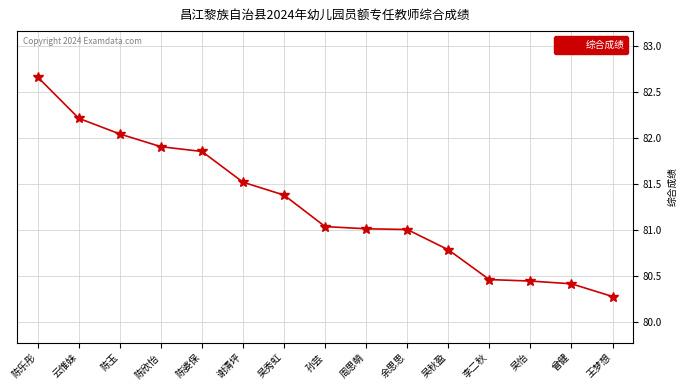

The chart shows a value of 121.4 at 余思思. True or false?

False